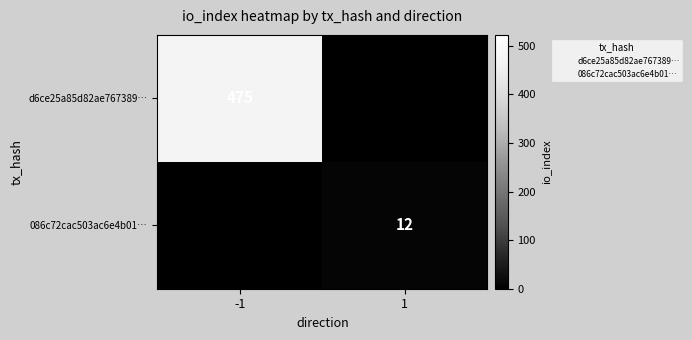

Is the value of d6ce25a85d82ae767389… at -1 greater than the value of 086c72cac503ac6e4b01… at 1?

Yes